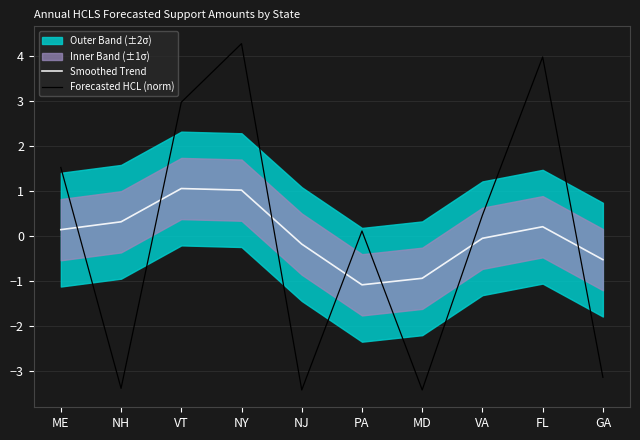

Count the number of categories in the chart.

10